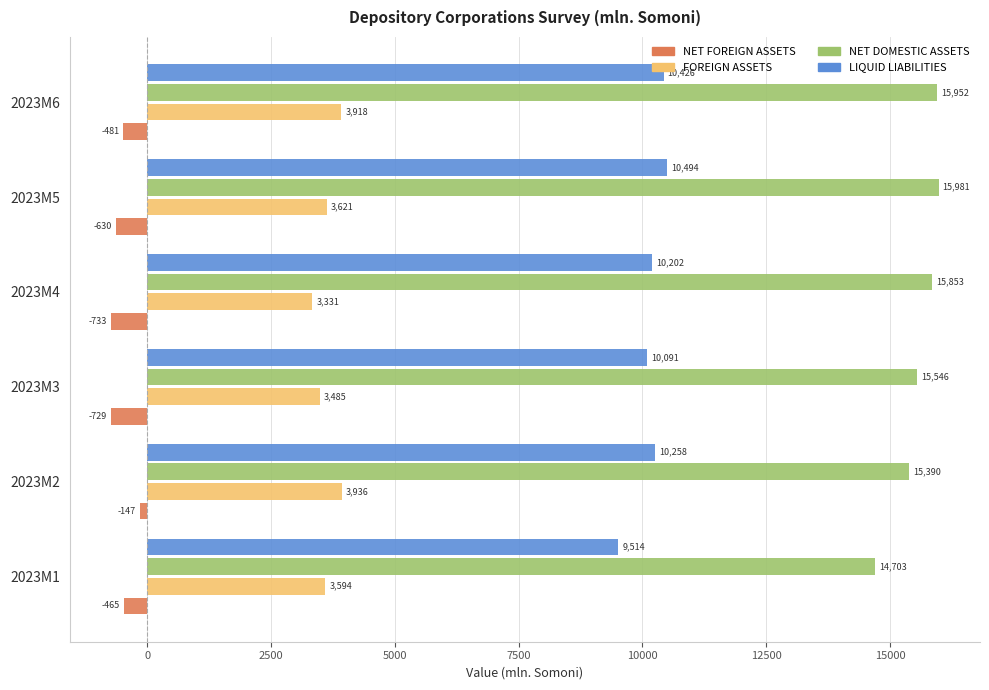

Between 2023M5 and 2023M6, which series saw the biggest shift?

FOREIGN ASSETS